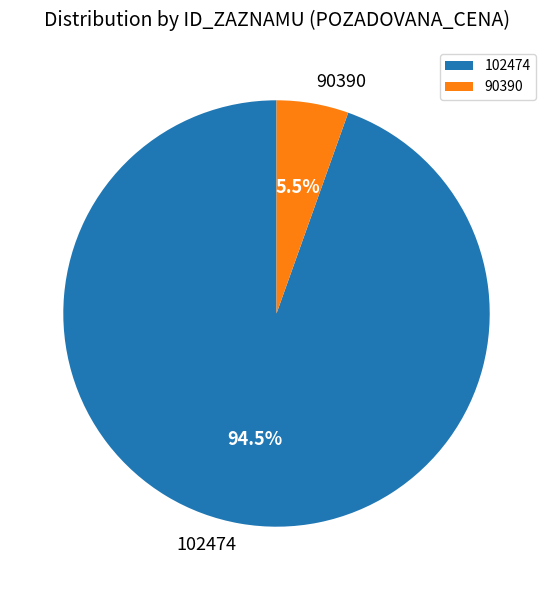

Which slice represents more than half of the pie?

102474